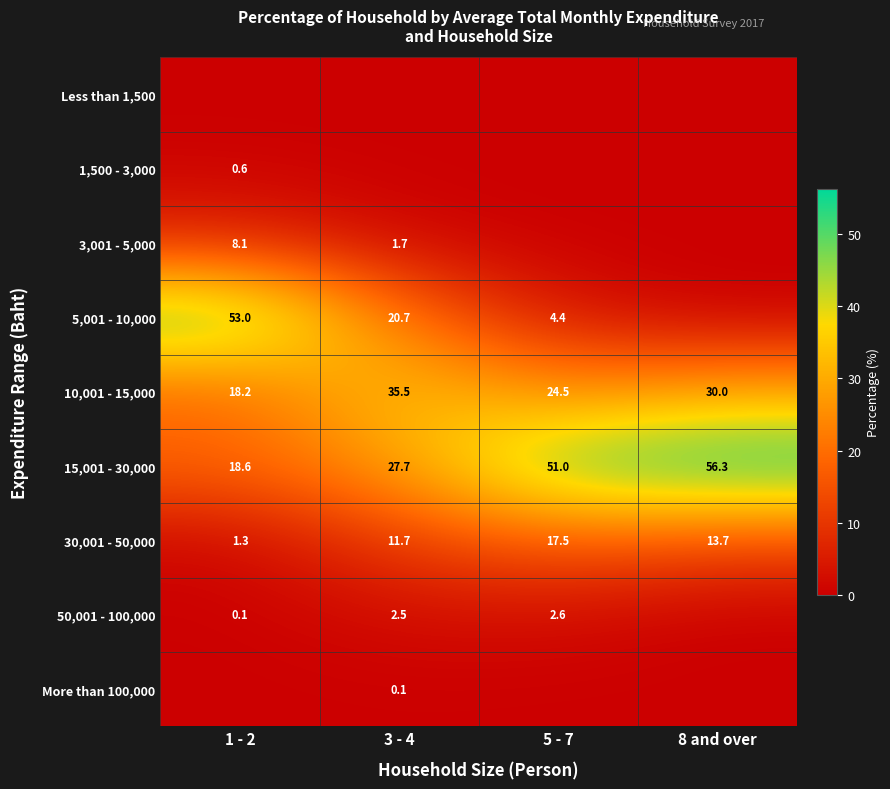

What is the difference between the 10,001 - 15,000 values at 3 - 4 and 8 and over?

5.5